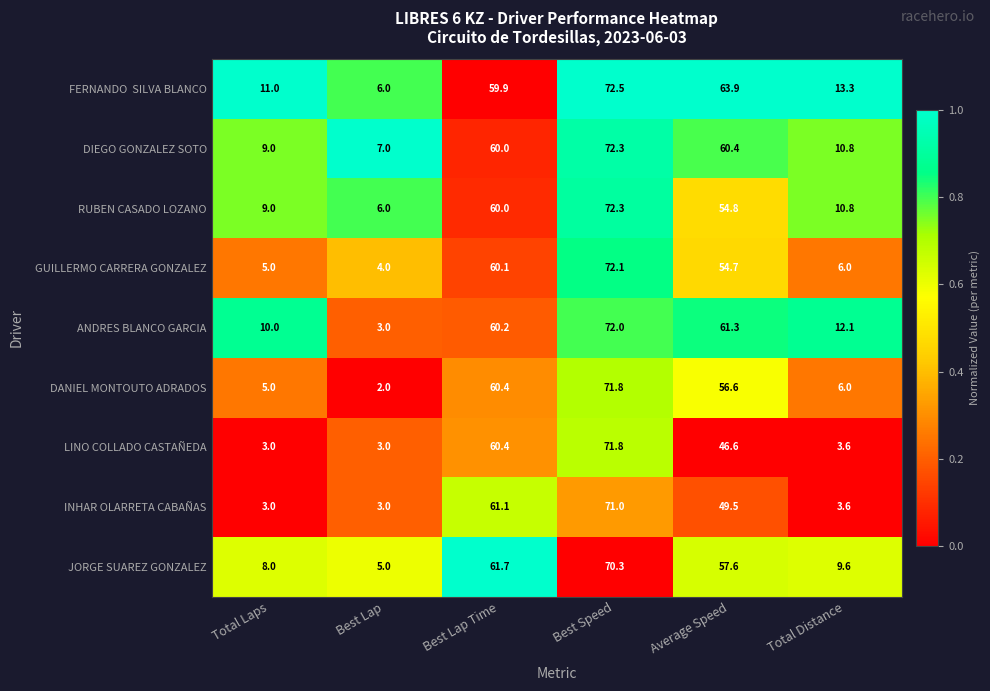

Rank the categories by DANIEL MONTOUTO ADRADOS value from highest to lowest.

Best Speed, Best Lap Time, Average Speed, Total Distance, Total Laps, Best Lap